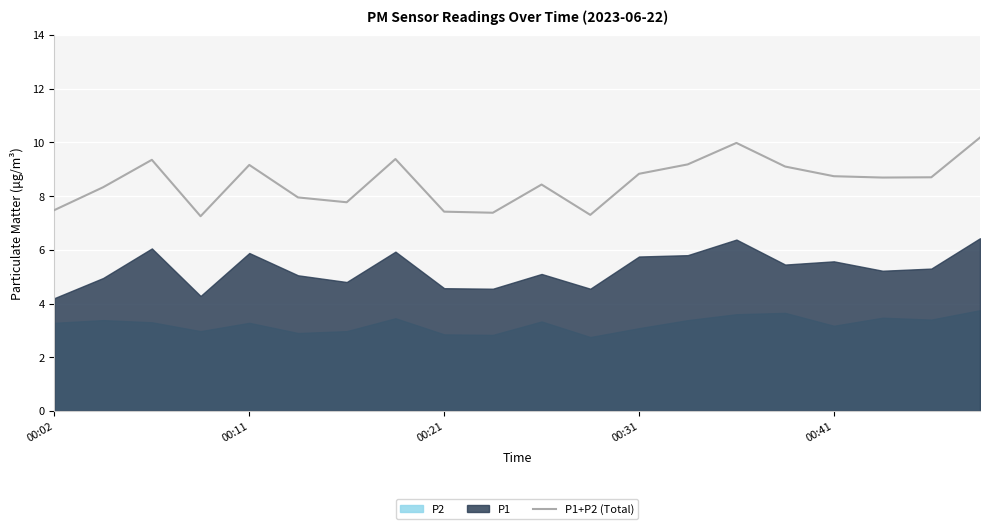

The chart shows a value of 11.8 at 15. True or false?

False